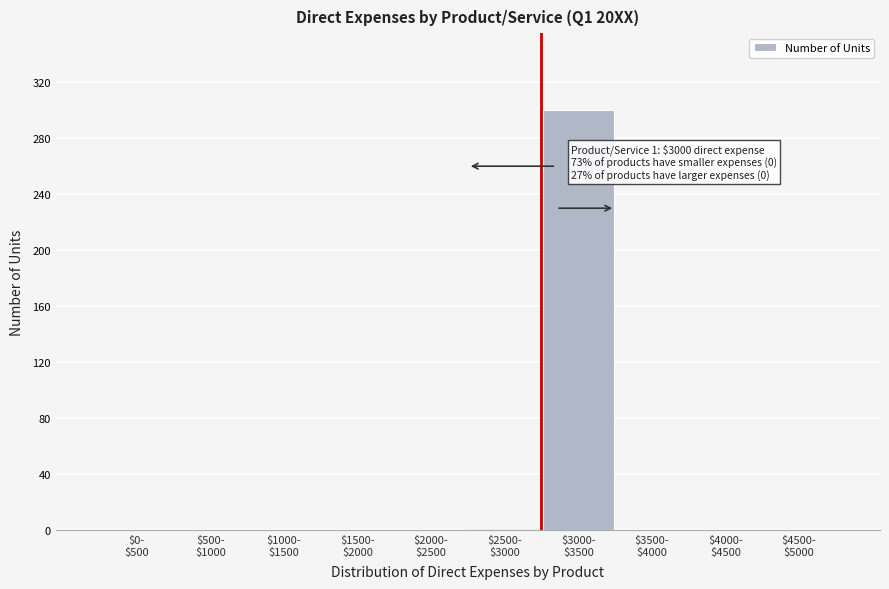

What is the maximum value shown in the chart?

300